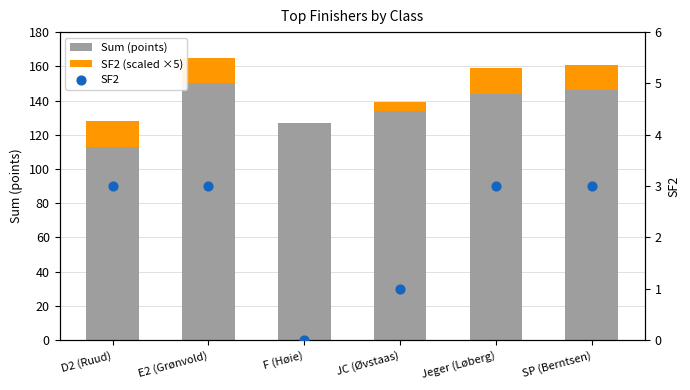

What is the total value across all series at Jeger (Løberg)?

162